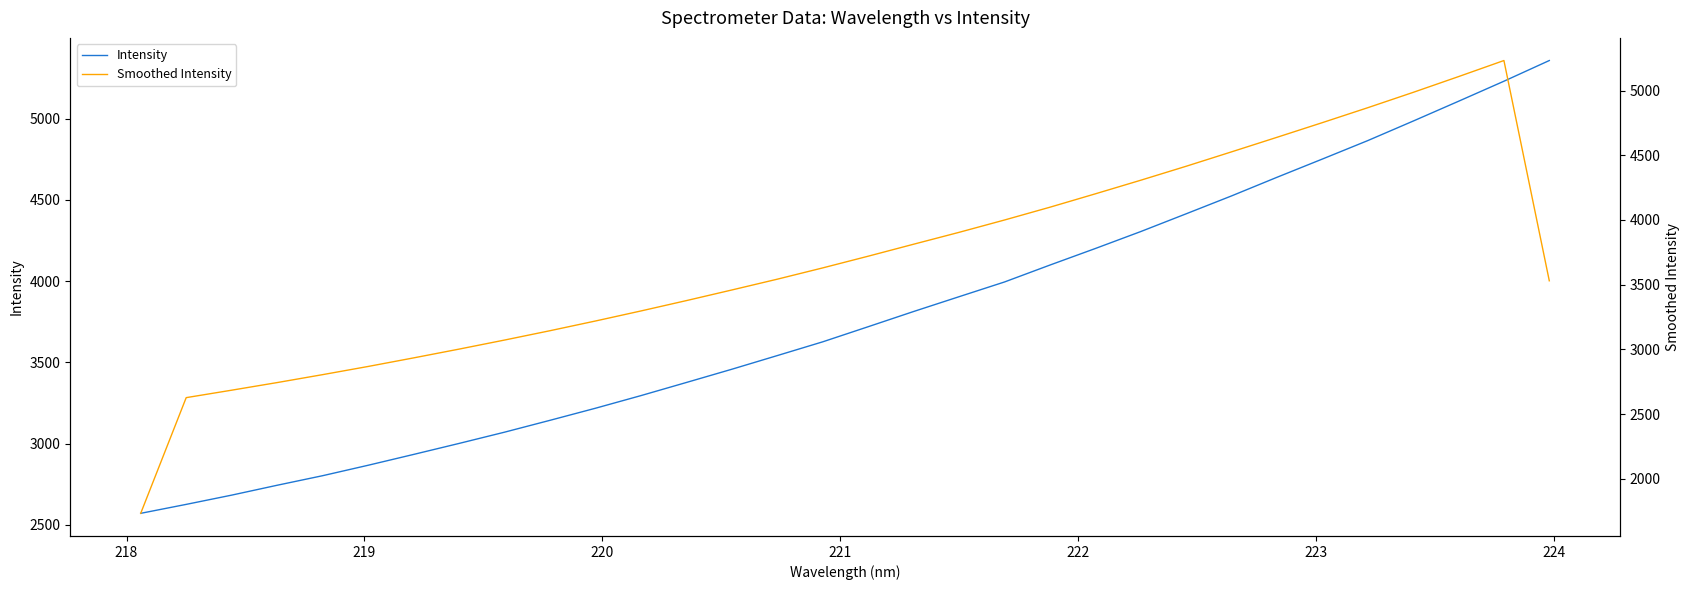

Is it true that Smoothed Intensity equals 1393.6 at 29?

False